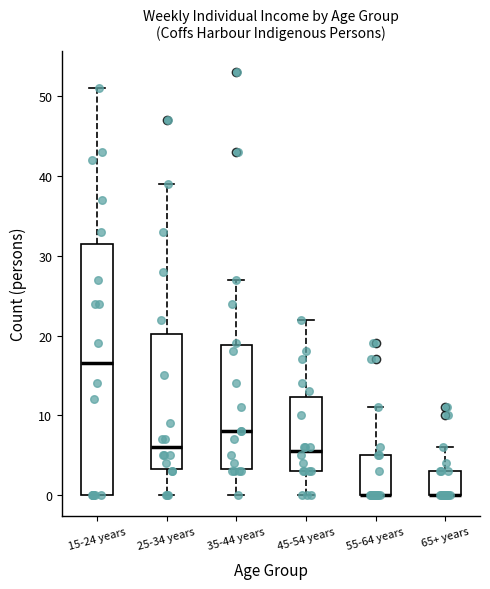

Reading left to right, read every box against the y-axis: the position of its median line, the range the box covers, and the ends of its whiskers. The values are not printed on the chart, so give them approximately, as read against the axis.

15-24 years: median 17, box 0 to 32, whiskers 0 to 51
25-34 years: median 6, box 3 to 20, whiskers 0 to 39
35-44 years: median 8, box 3 to 19, whiskers 0 to 27
45-54 years: median 6, box 3 to 12, whiskers 0 to 22
55-64 years: median 0 (drawn on the box's lower edge), box 0 to 5, whiskers 0 to 11
65+ years: median 0 (drawn on the box's lower edge), box 0 to 3, whiskers 0 to 6